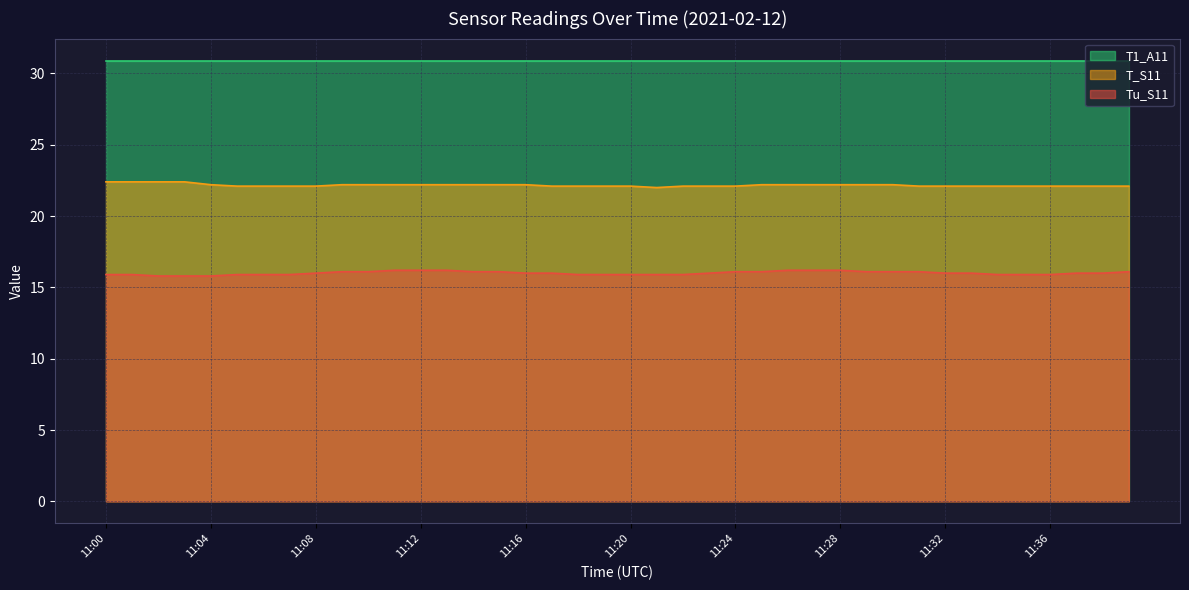

What is the smallest value displayed?

15.8